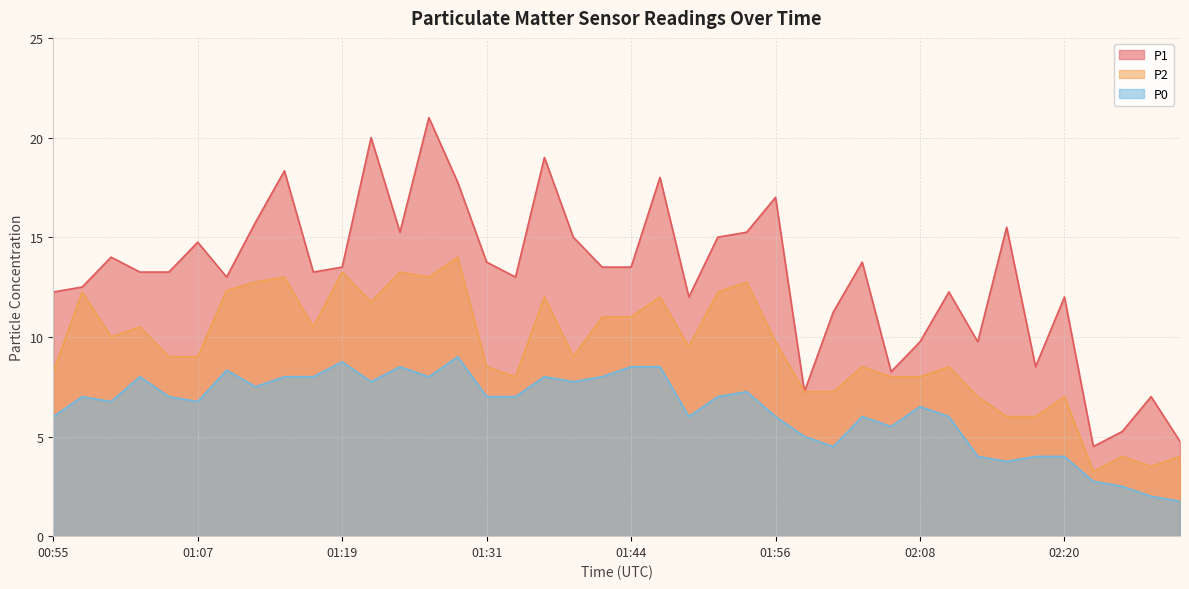

At which label does P0 reach its minimum?

02:30